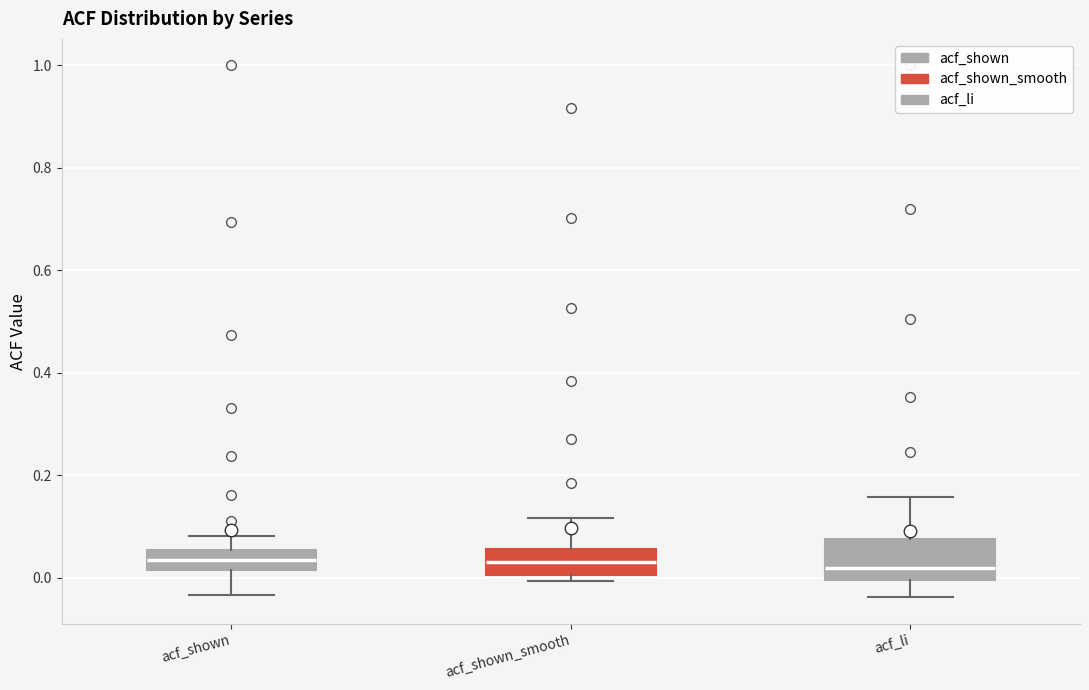

Reading left to right, transcribe this box plot: for each box, give where its median line is, the range the box spans, and where its two whiskers end, as read against the y-axis. The values are not printed on the chart, so give them approximately, as read against the axis.

acf_shown: median 0.04, box 0.02 to 0.06, whiskers -0.04 to 0.08
acf_shown_smooth: median 0.04, box 0.00 to 0.06, whiskers 0.00 (just below the box's lower edge) to 0.12
acf_li: median 0.02, box 0.00 to 0.08, whiskers -0.04 to 0.16